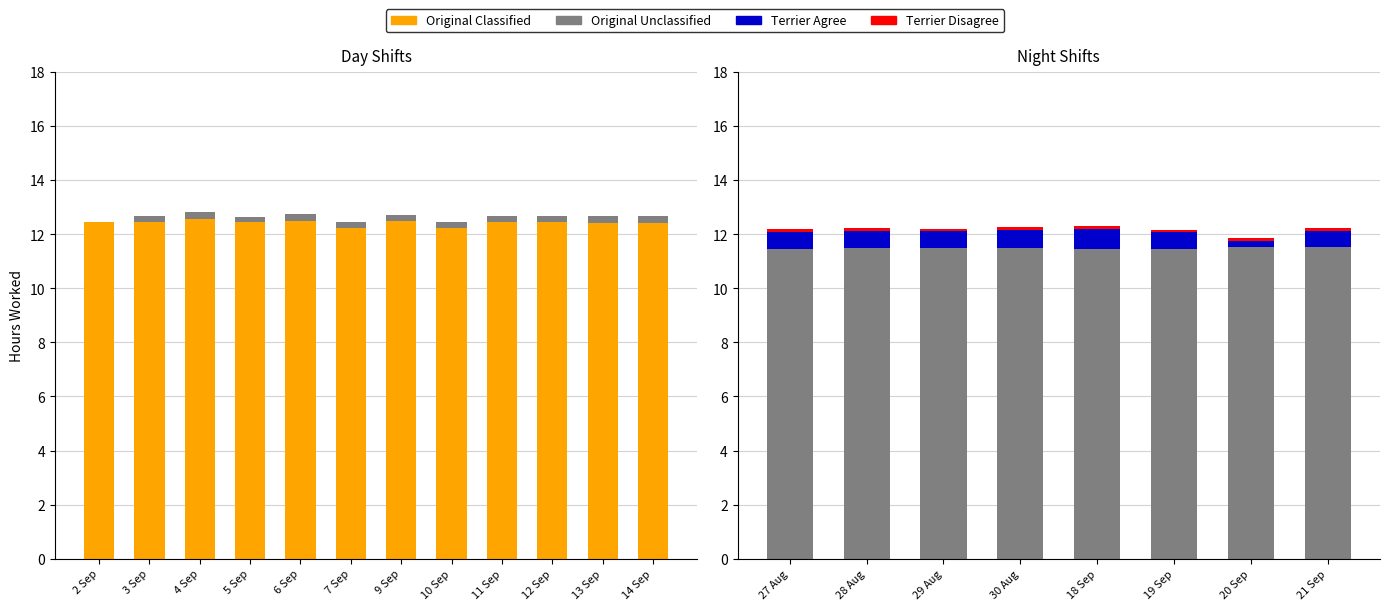

What position from the right is 9 Sep?

6